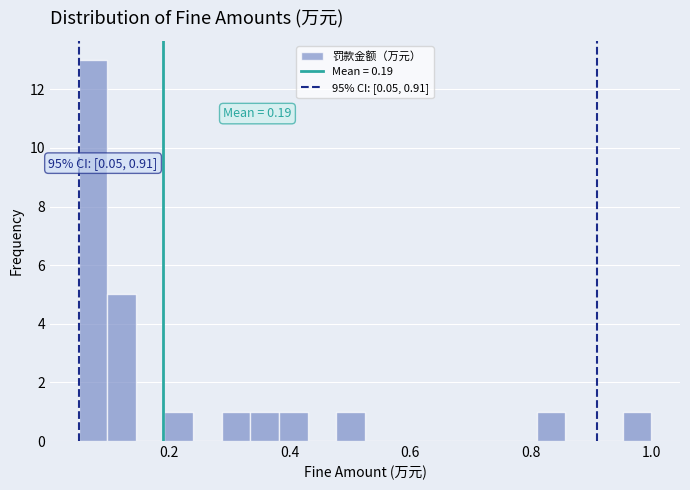

Around what value on the x-axis is the tallest bar? Give the approximate position of its centre, as read against the axis.

0.08